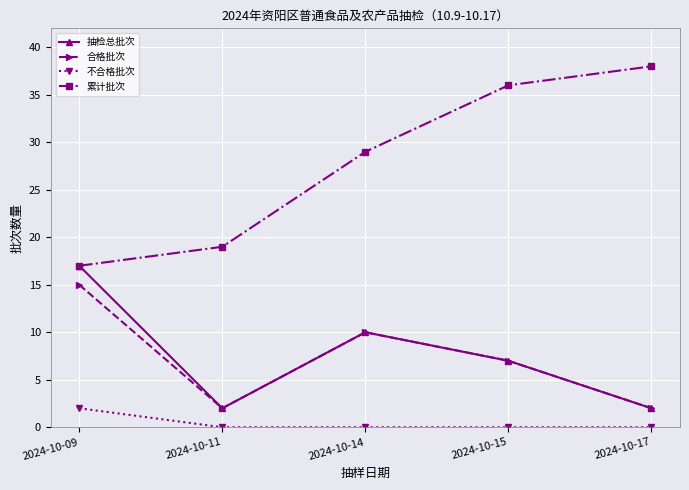

At how many categories does at least one series exceed 8?

5